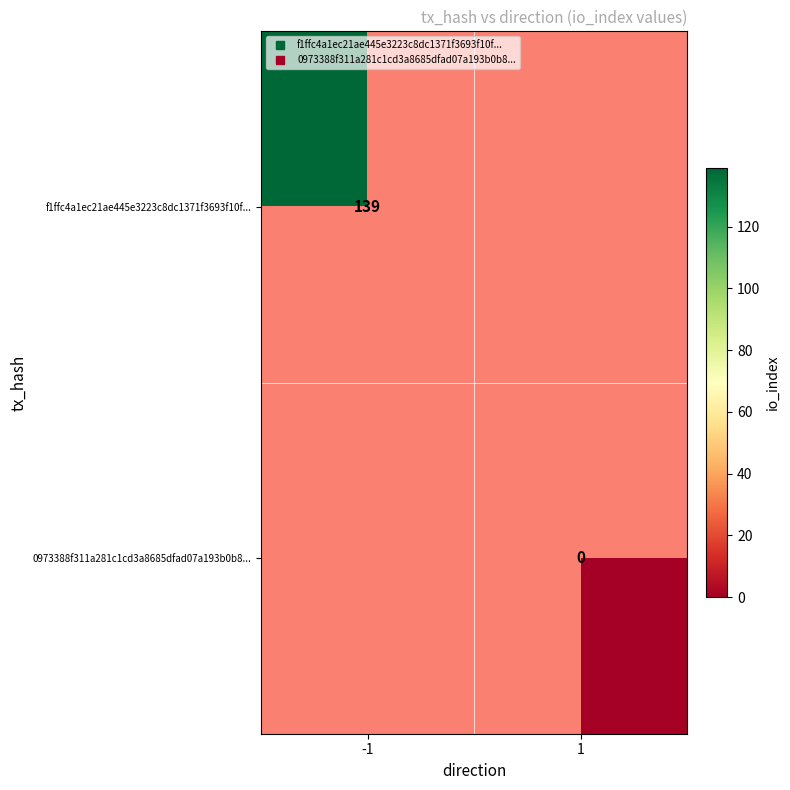

Is the value of f1ffc4a1ec21ae445e3223c8dc1371f3693f10f... at 1 greater than the value of 0973388f311a281c1cd3a8685dfad07a193b0b8... at -1?

No